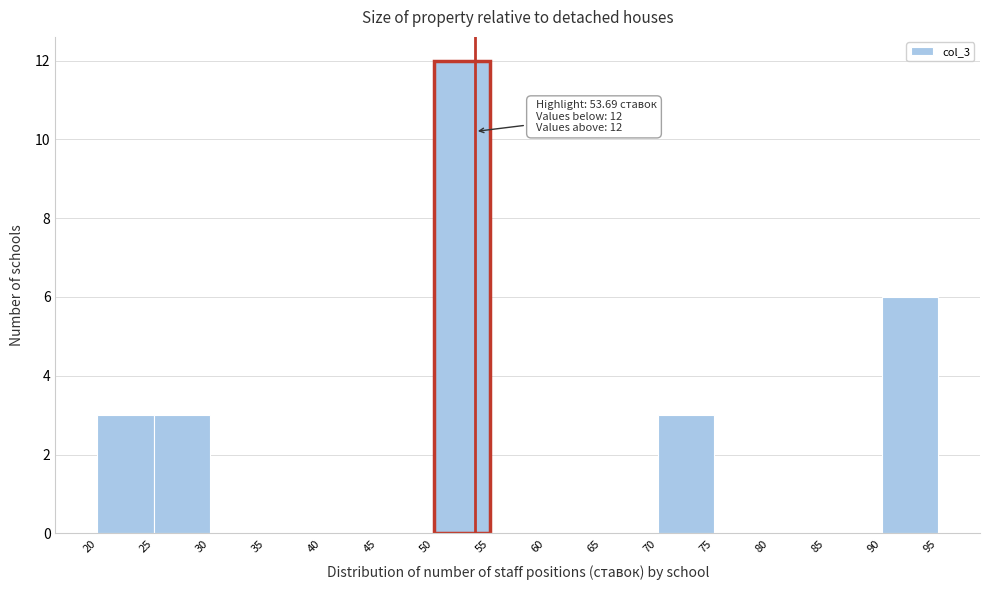

Over which range of the x-axis is the bar tallest?

50 to 55